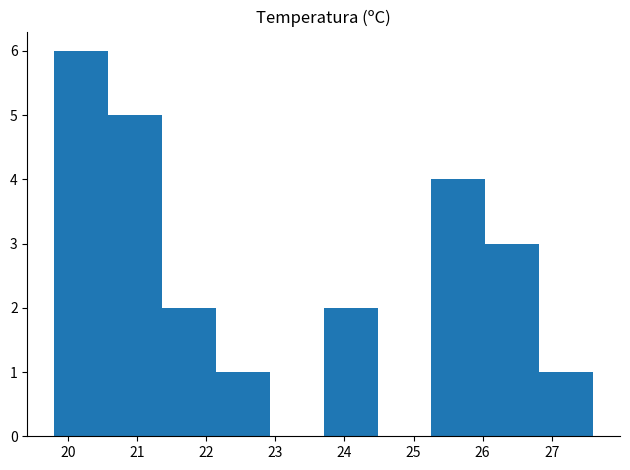

Reading left to right, transcribe this chart: for each bar, give the range it covers on the x-axis and its height. Neither the bar edges nor the heights are printed on the chart, so give them approximately, as read against the axes.

19.80 to 20.58: 6
20.58 to 21.36: 5
21.36 to 22.14: 2
22.14 to 22.92: 1
22.92 to 23.70: 0
23.70 to 24.48: 2
24.48 to 25.26: 0
25.26 to 26.04: 4
26.04 to 26.82: 3
26.82 to 27.60: 1